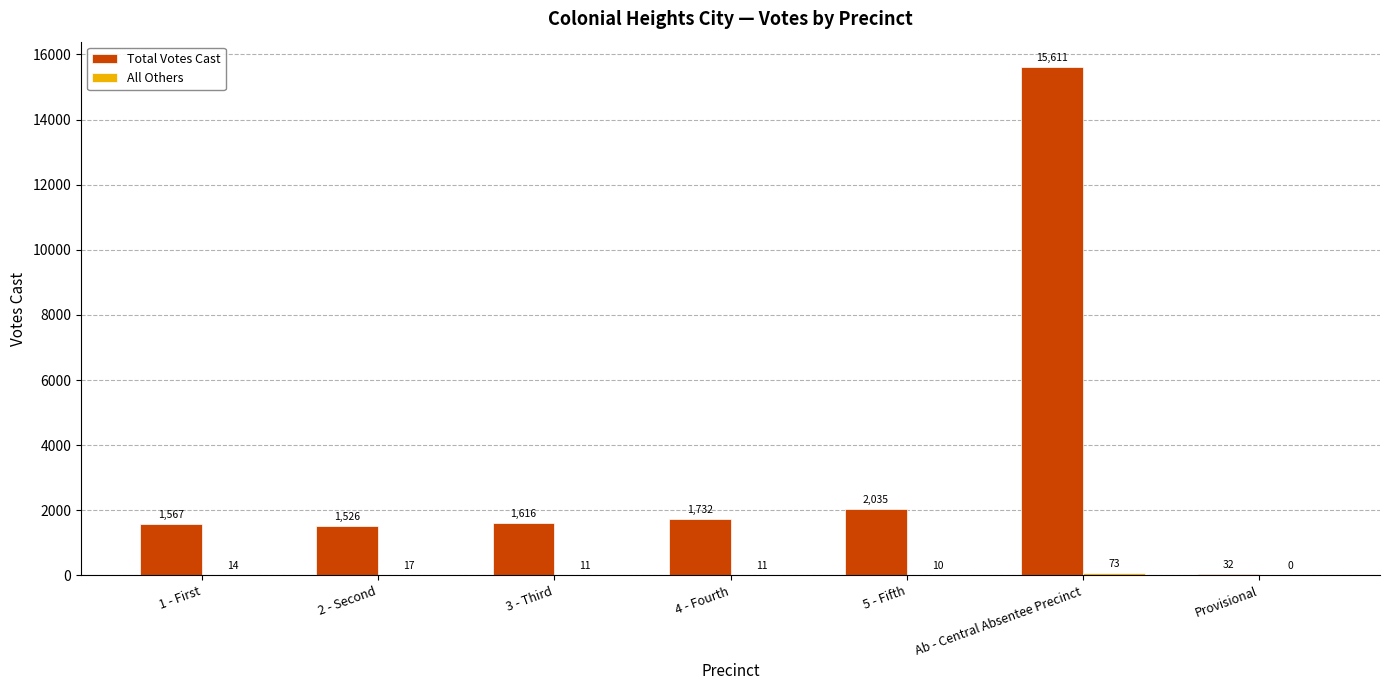

Between 4 - Fourth and Provisional, which series saw the biggest shift?

Total Votes Cast